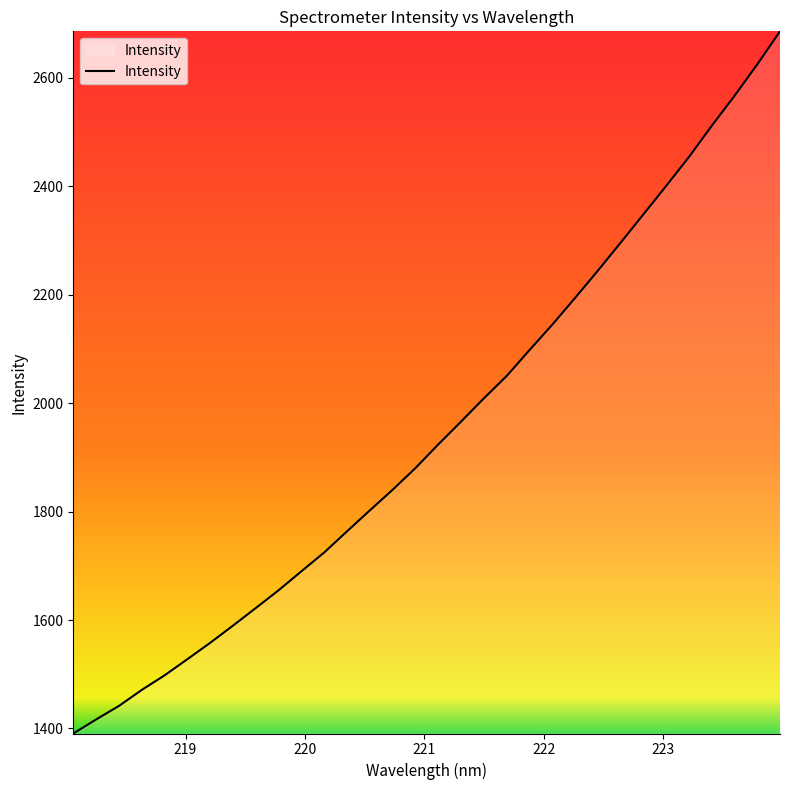

What is the smallest value displayed?

1390.7